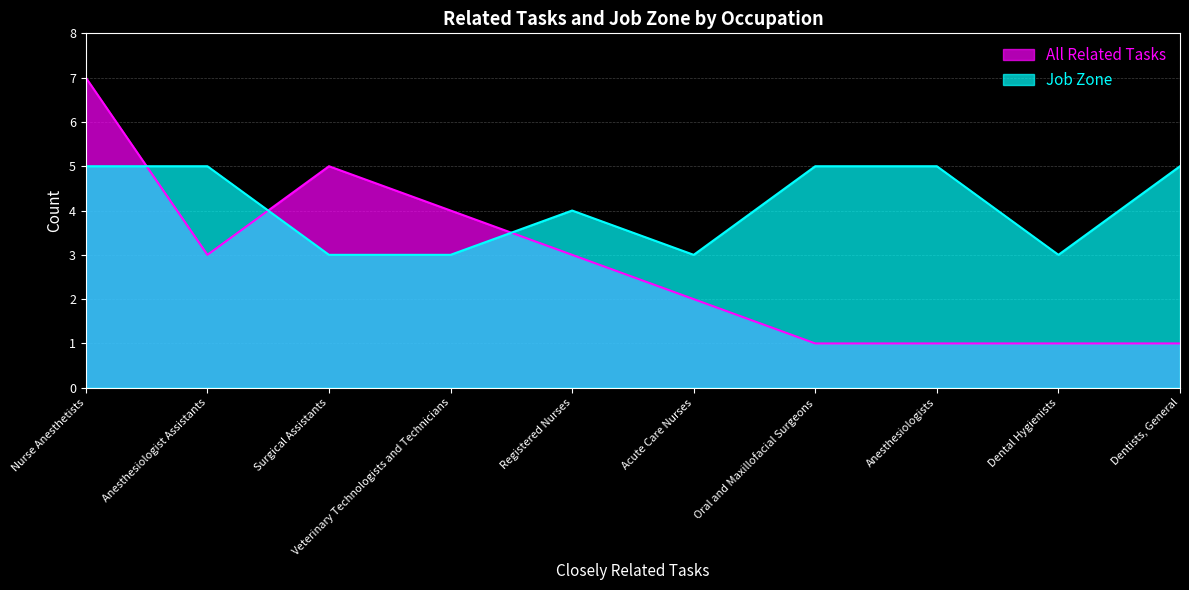

What is the value of the All Related Tasks point at the 10th from the left?

1